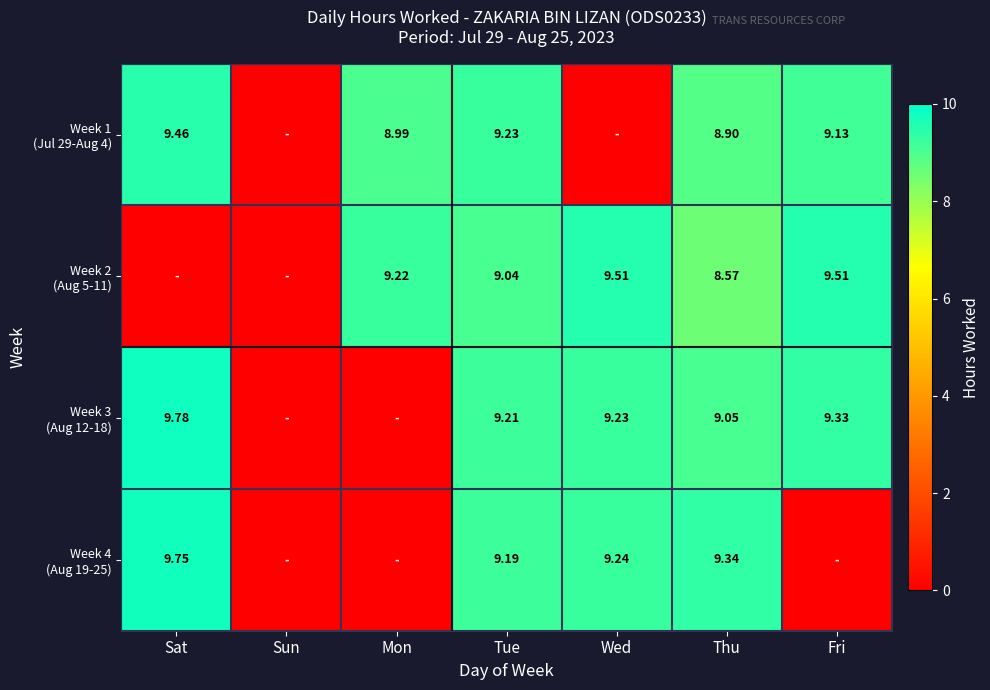

What is the sum of all Week 4 (Aug 19-25) values?

37.5